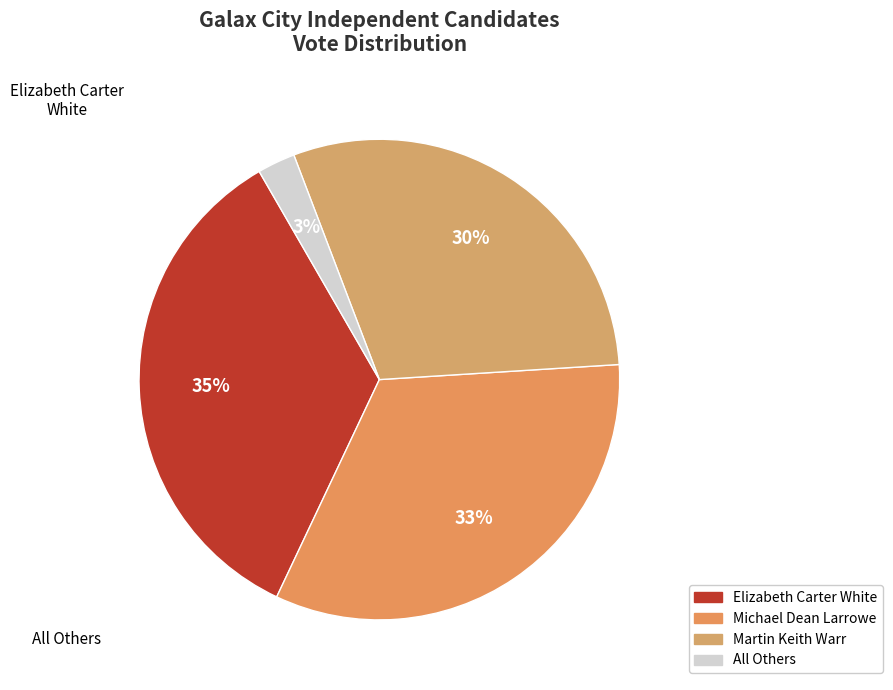

How much of the chart is everything except Elizabeth Carter White?

65.4%